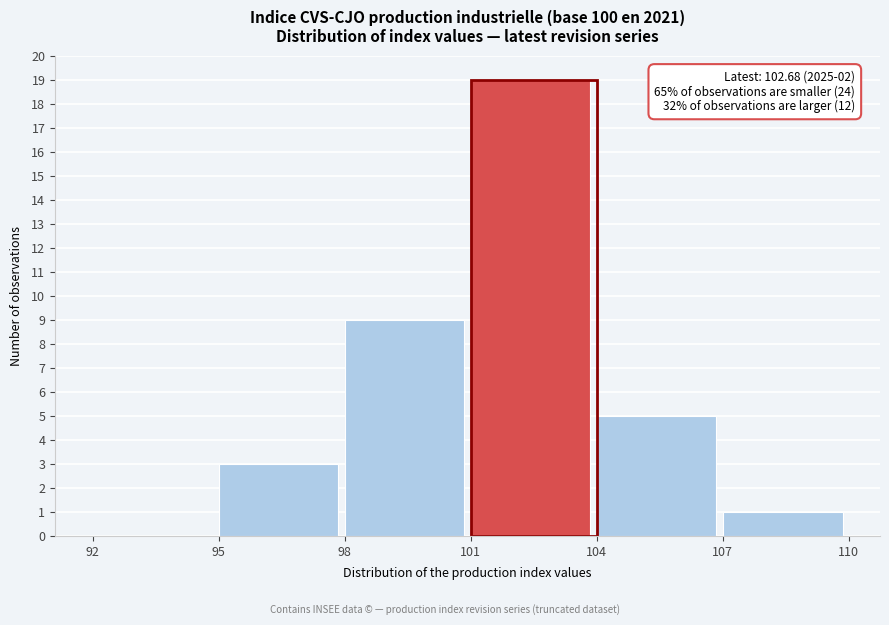

Which range on the x-axis has the tallest bar?

101 to 104